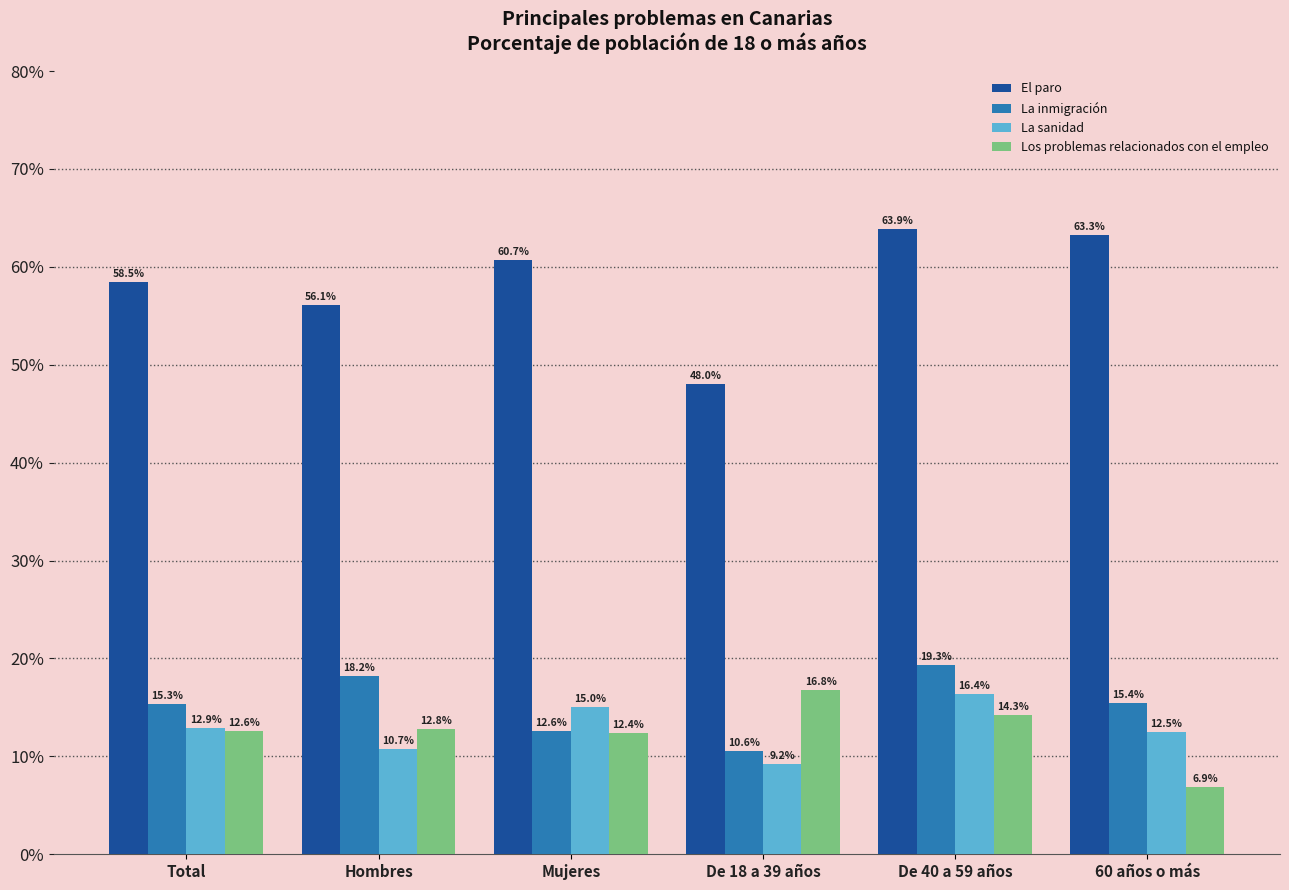

Reading left to right, transcribe all the data shown in this chart.

El paro: Total=58.5	Hombres=56.1	Mujeres=60.7	De 18 a 39 años=48.0	De 40 a 59 años=63.9	60 años o más=63.3
La inmigración: Total=15.3	Hombres=18.2	Mujeres=12.6	De 18 a 39 años=10.6	De 40 a 59 años=19.3	60 años o más=15.4
La sanidad: Total=12.9	Hombres=10.7	Mujeres=15.0	De 18 a 39 años=9.2	De 40 a 59 años=16.4	60 años o más=12.5
Los problemas relacionados con el empleo: Total=12.6	Hombres=12.8	Mujeres=12.4	De 18 a 39 años=16.8	De 40 a 59 años=14.3	60 años o más=6.9